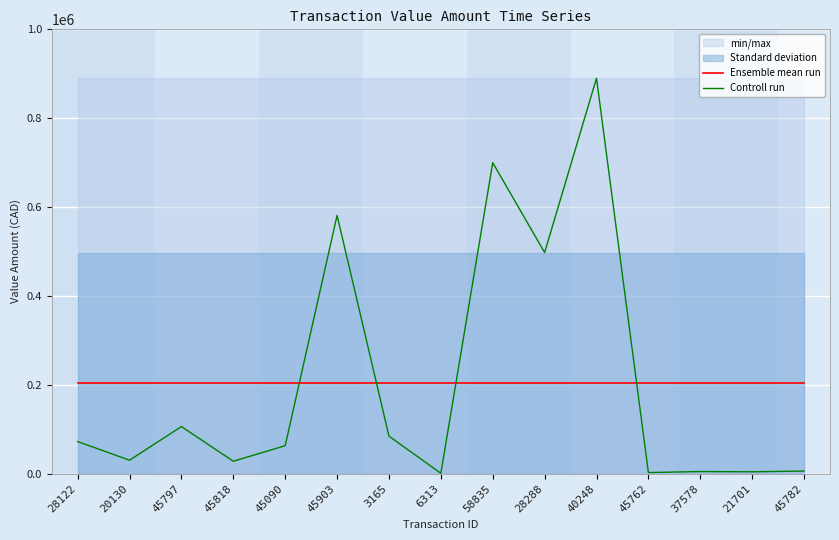

What is the total value across all series at 45818?

233168.4